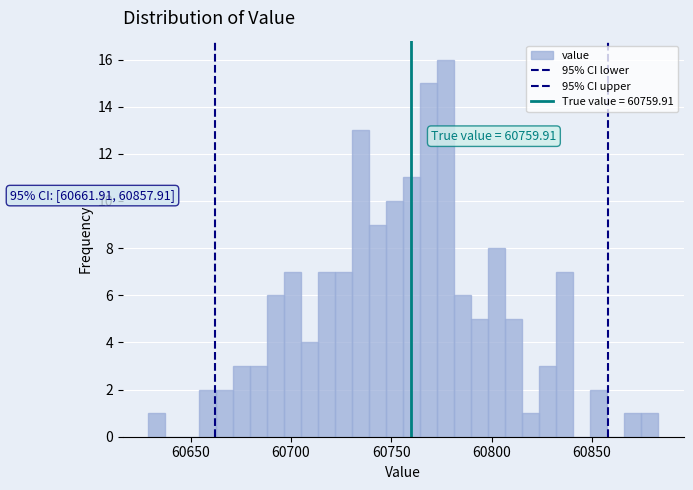

Read against the x-axis, roughly where is the centre of the tallest bar?

60775